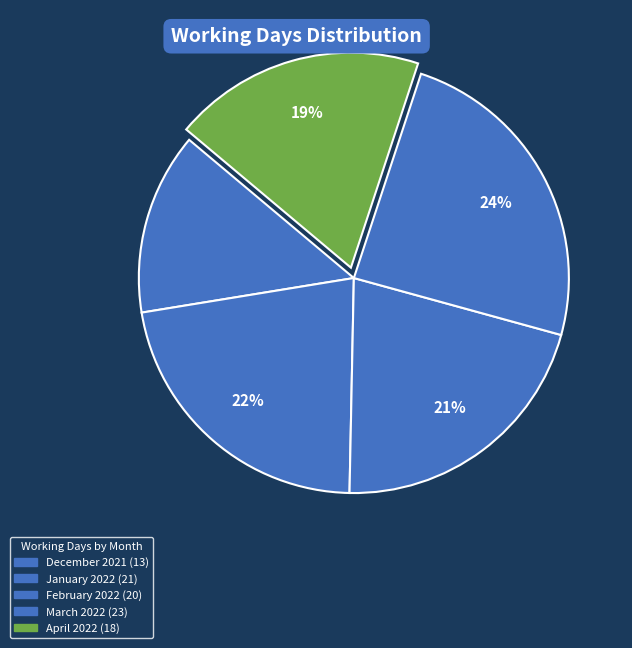

What percentage is the January 2022 slice, to the nearest percent?

22%